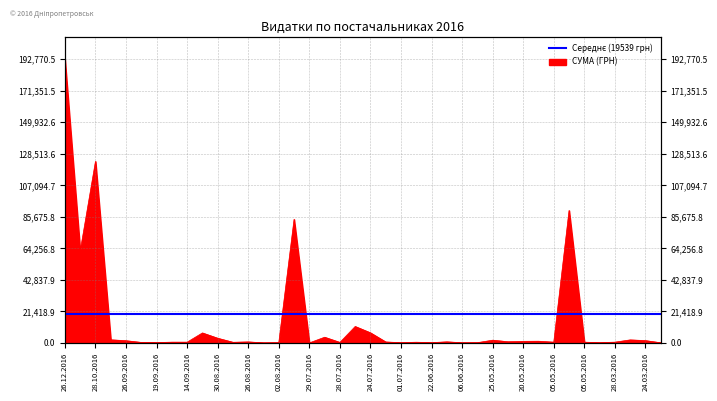

How many points are higher than both their immediate neighbors (excluding endpoints)?

12